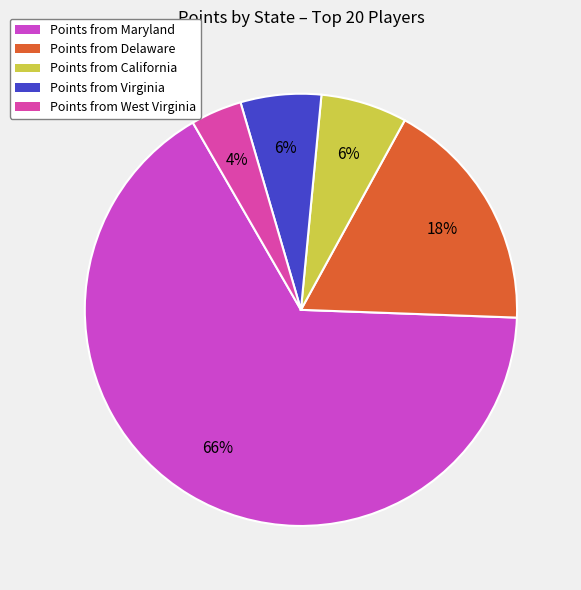

How many segments does this pie chart have?

5